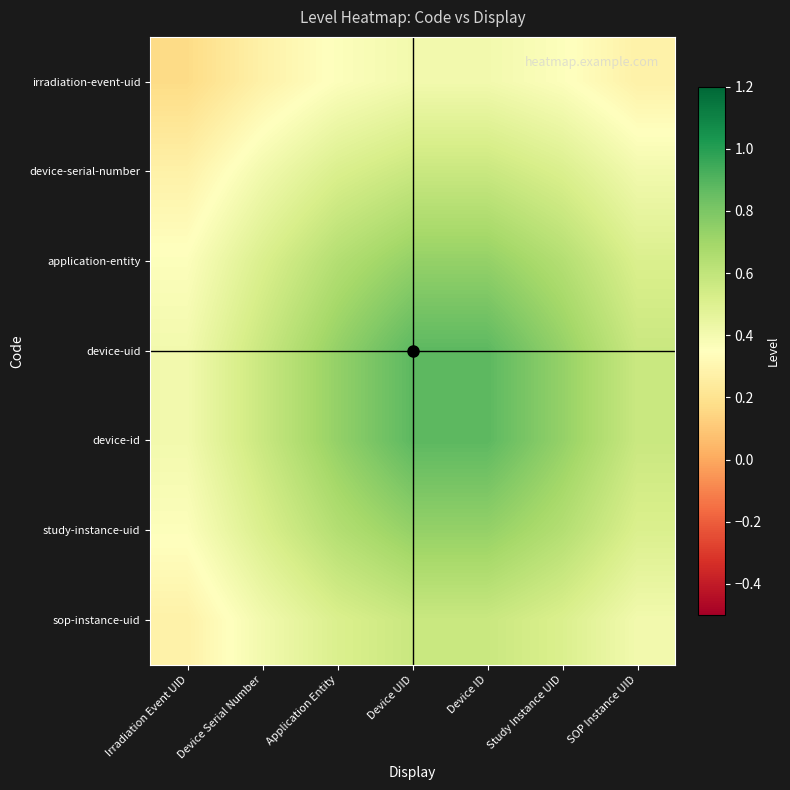

Reading left to right, extract all data points from this chart.

irradiation-event-uid: Irradiation Event UID=0.2	Device Serial Number=0.3	Application Entity=0.4	Device UID=0.4	Device ID=0.4	Study Instance UID=0.4	SOP Instance UID=0.3
device-serial-number: Irradiation Event UID=0.3	Device Serial Number=0.4	Application Entity=0.5	Device UID=0.6	Device ID=0.6	Study Instance UID=0.5	SOP Instance UID=0.4
application-entity: Irradiation Event UID=0.4	Device Serial Number=0.5	Application Entity=0.6	Device UID=0.7	Device ID=0.7	Study Instance UID=0.6	SOP Instance UID=0.5
device-uid: Irradiation Event UID=0.4	Device Serial Number=0.6	Application Entity=0.7	Device UID=0.9	Device ID=0.9	Study Instance UID=0.7	SOP Instance UID=0.6
device-id: Irradiation Event UID=0.4	Device Serial Number=0.6	Application Entity=0.7	Device UID=0.9	Device ID=0.9	Study Instance UID=0.7	SOP Instance UID=0.6
study-instance-uid: Irradiation Event UID=0.4	Device Serial Number=0.5	Application Entity=0.6	Device UID=0.7	Device ID=0.7	Study Instance UID=0.6	SOP Instance UID=0.5
sop-instance-uid: Irradiation Event UID=0.3	Device Serial Number=0.4	Application Entity=0.5	Device UID=0.6	Device ID=0.6	Study Instance UID=0.5	SOP Instance UID=0.4